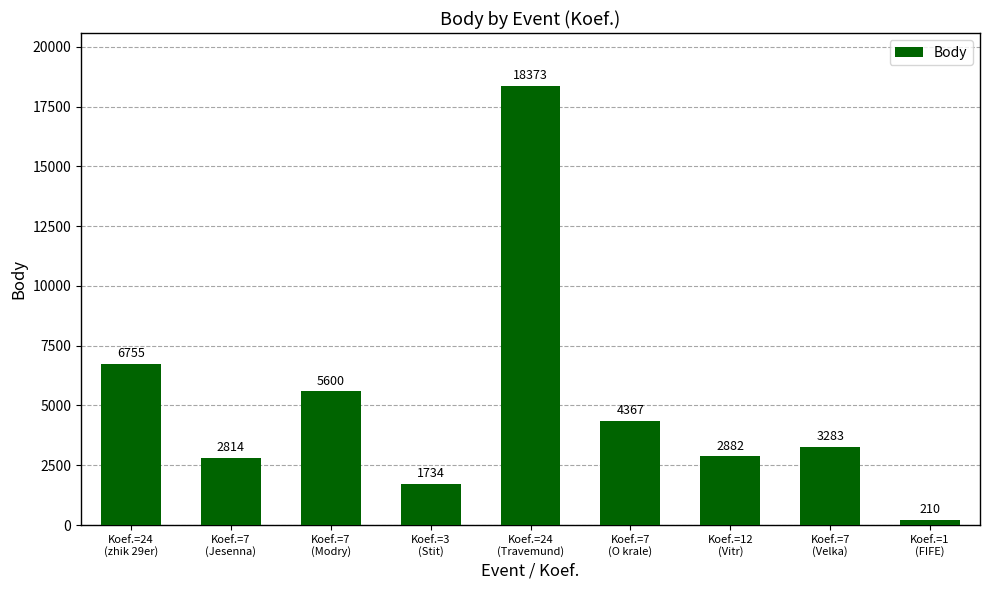

What is the minimum value shown in the chart?

210